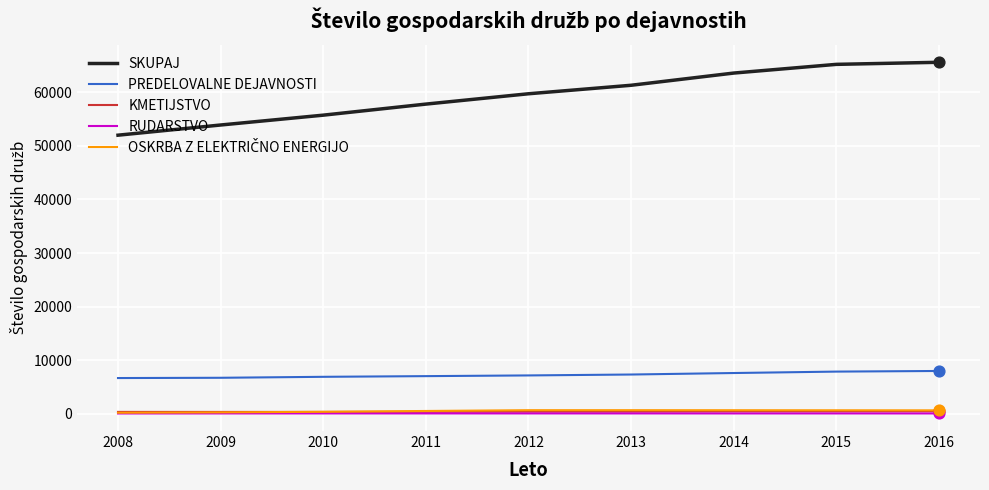

Is the value of RUDARSTVO at 2012 greater than the value of SKUPAJ at 2008?

No